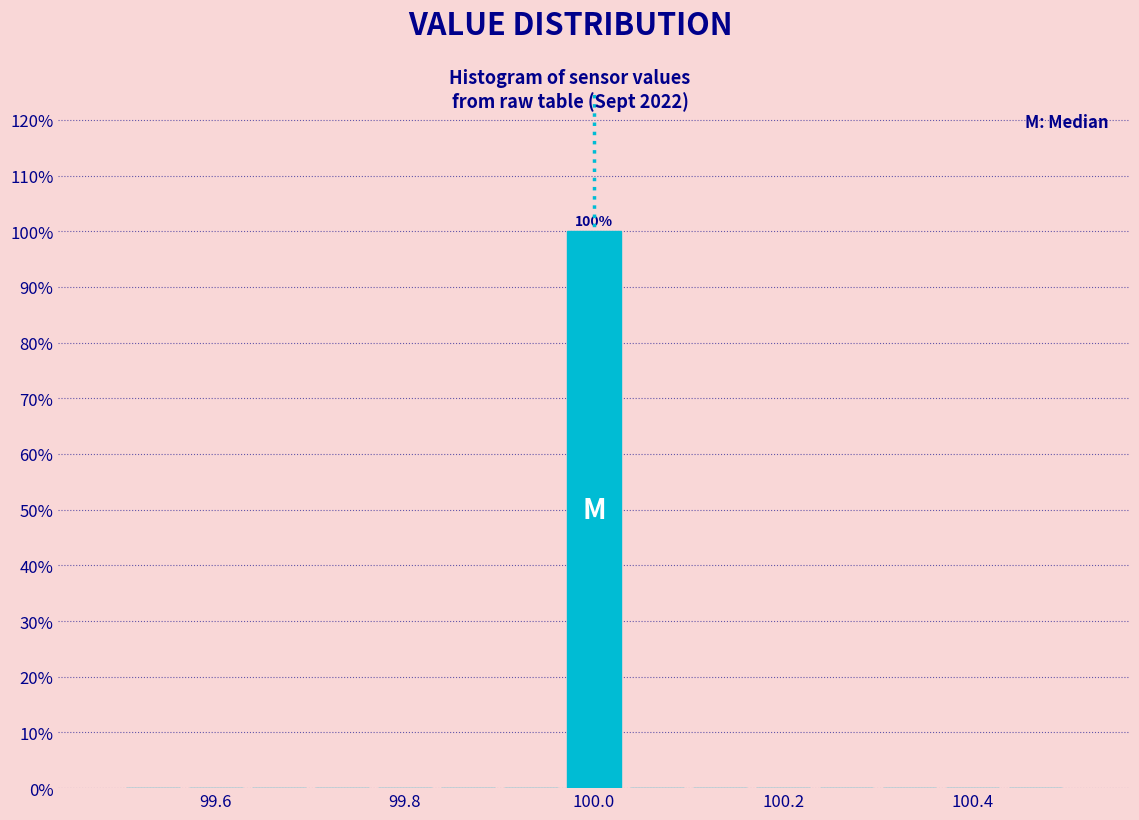

Around what value on the x-axis is the tallest bar? Give the approximate position of its centre, as read against the axis.

100.00